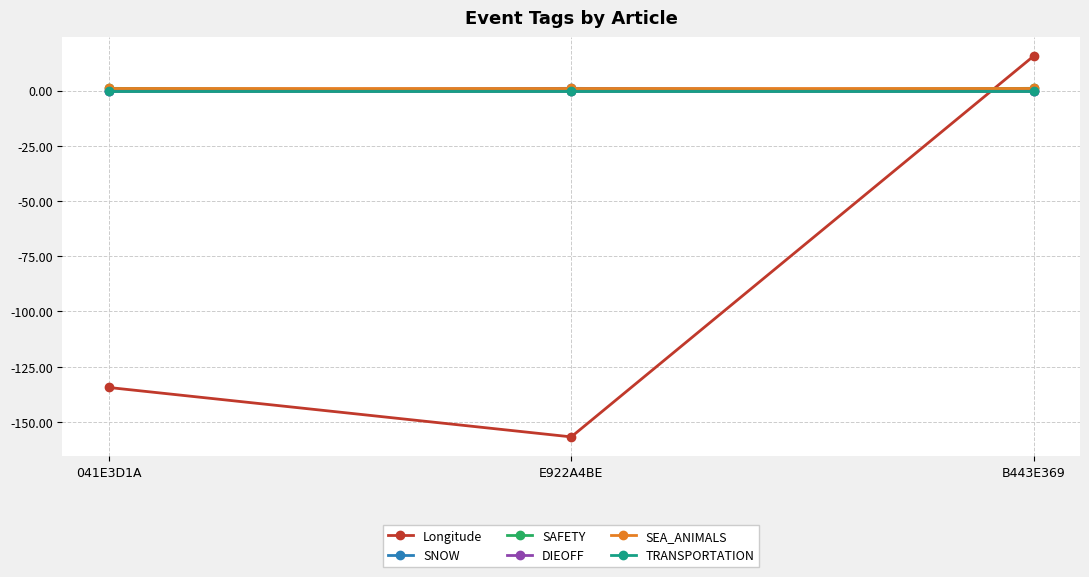

List the labels in order of TRANSPORTATION value, largest first.

041E3D1A, E922A4BE, B443E369